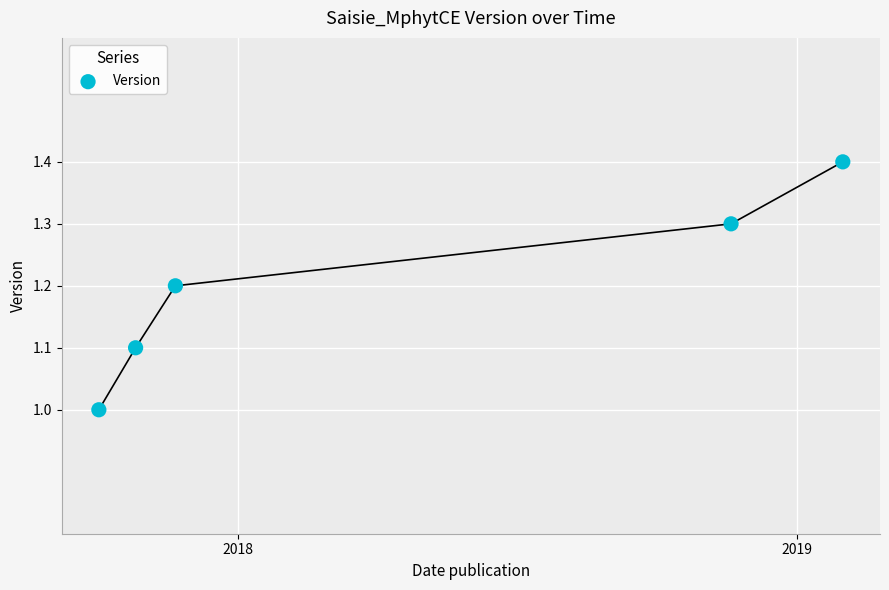

What is the range of X values (max minus min)?

486.0